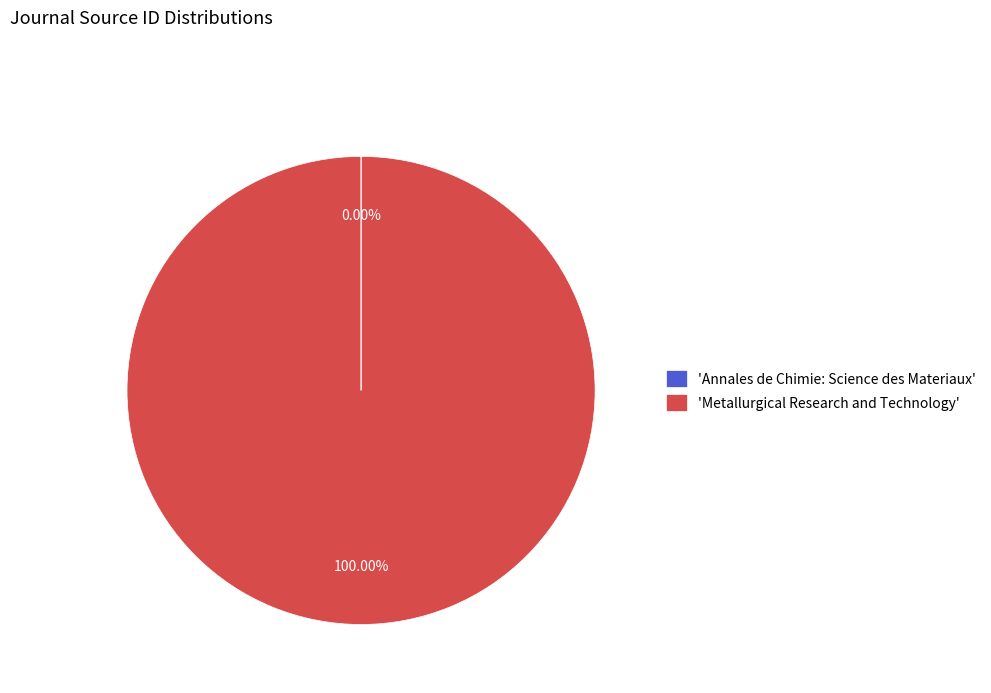

Is there any slice that represents more than half of the pie?

Yes